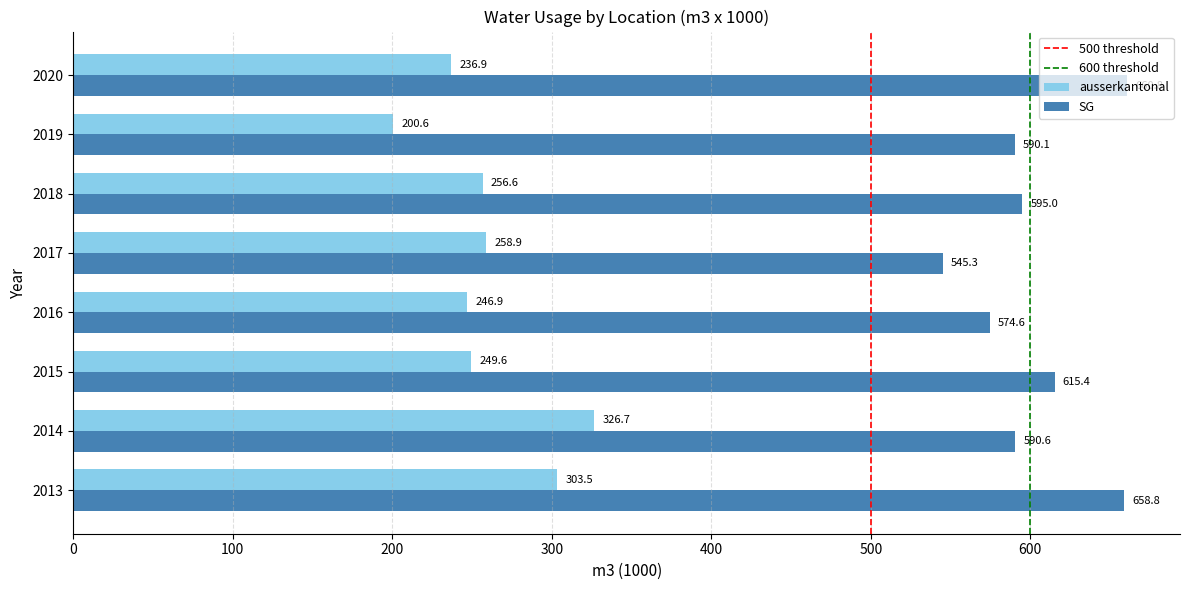

Rank the series by their average value, from highest to lowest.

SG, ausserkantonal